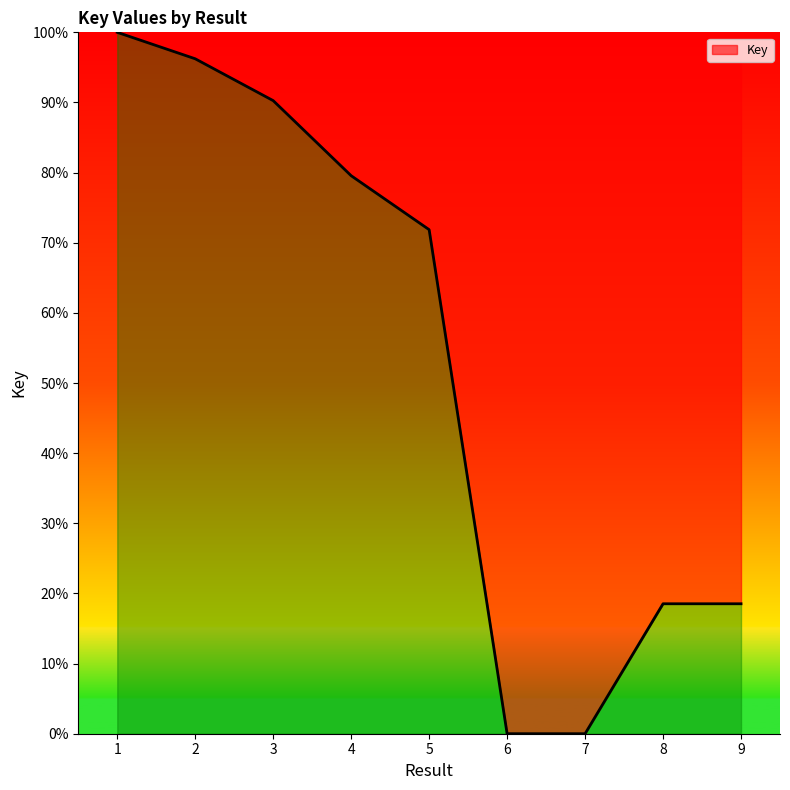

Is it true that the value at 1 is 100.0?

True